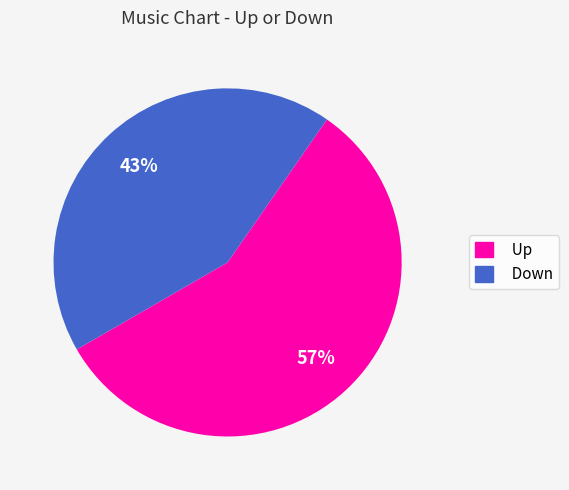

Do Down and Up together represent more than half of the pie?

Yes